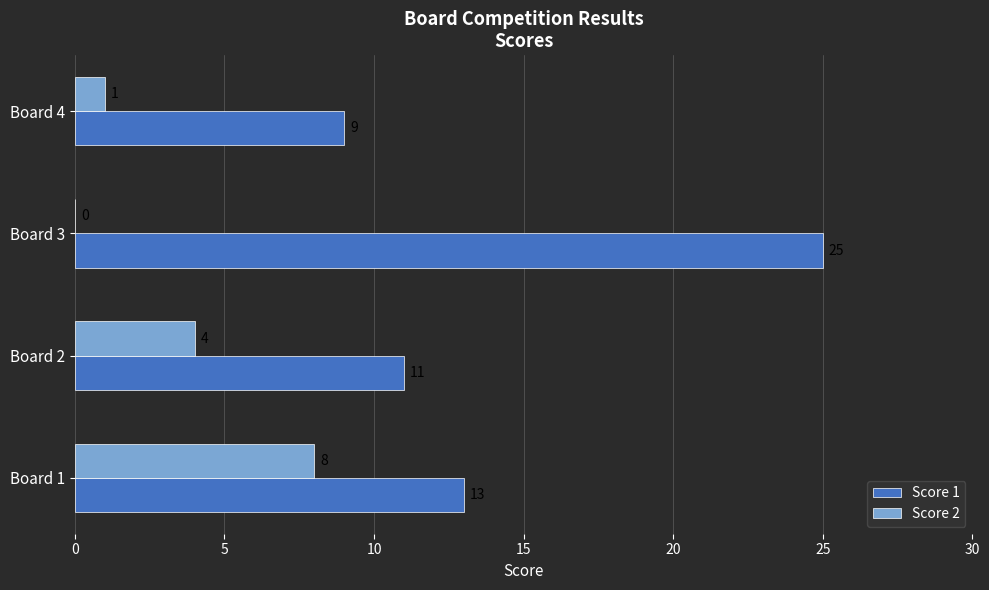

How many Score 2 values are between 1 and 8?

3